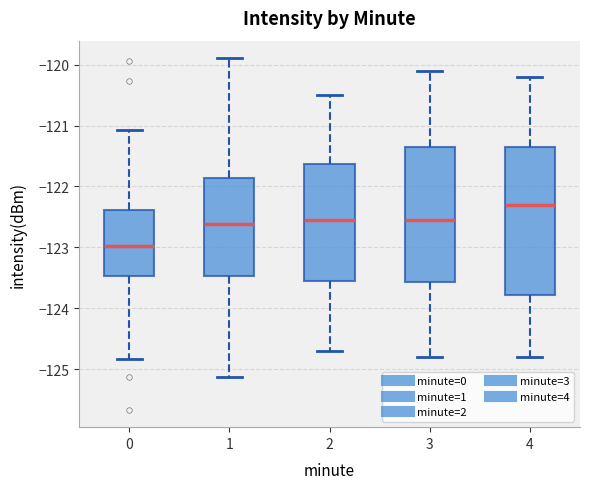

Which box's median line is the lowest?

0